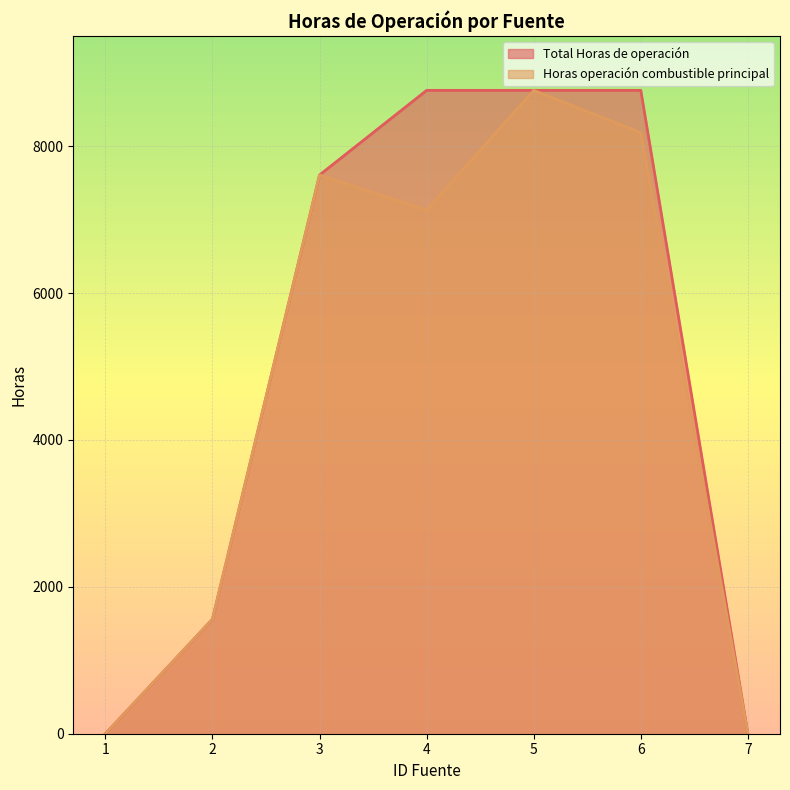

Is the value of Total Horas de operación at 7 greater than the value of Horas operación combustible principal at 2?

No